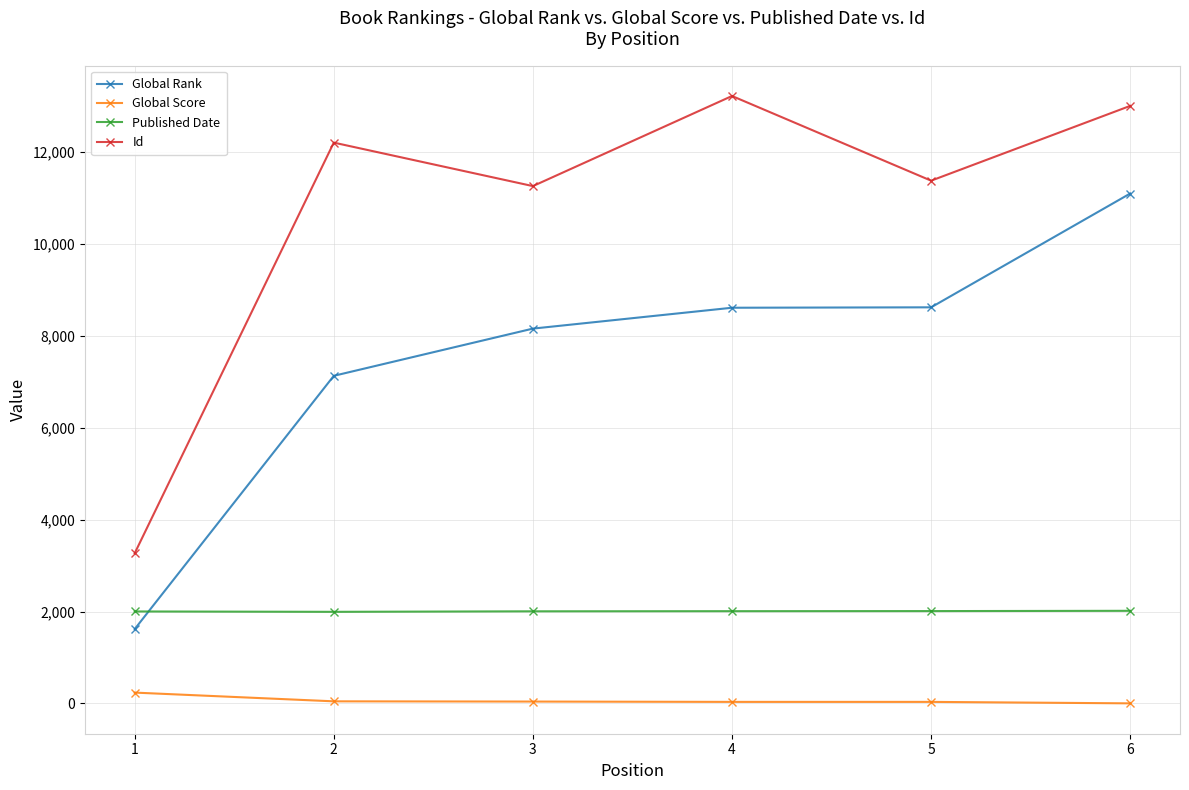

What is the maximum value for Id?

13214